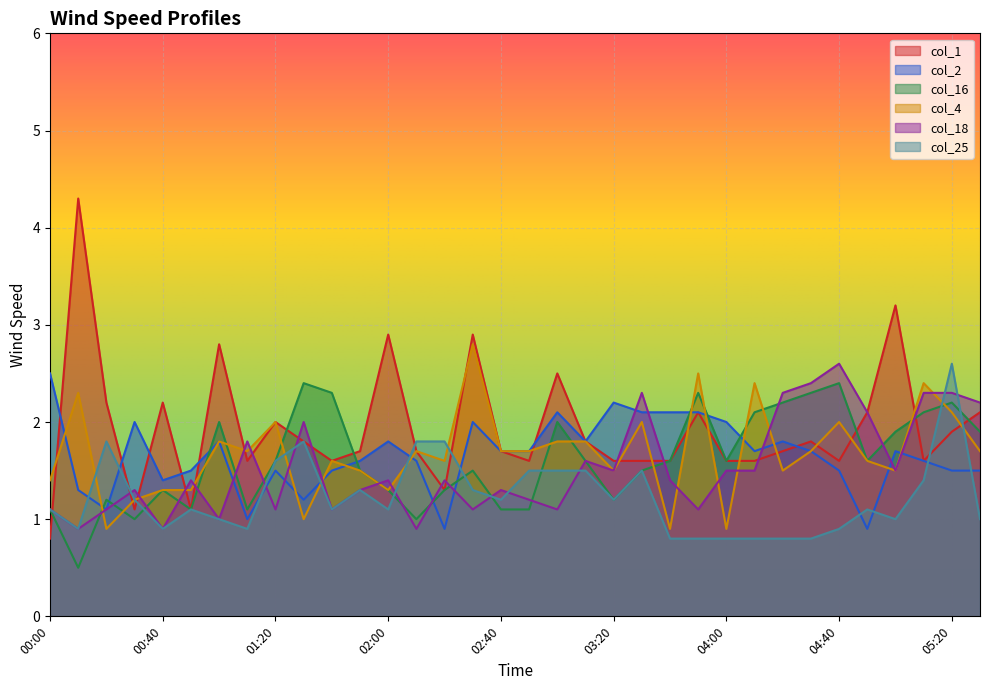

What is the value of the col_25 point at the 9th from the left?

1.6